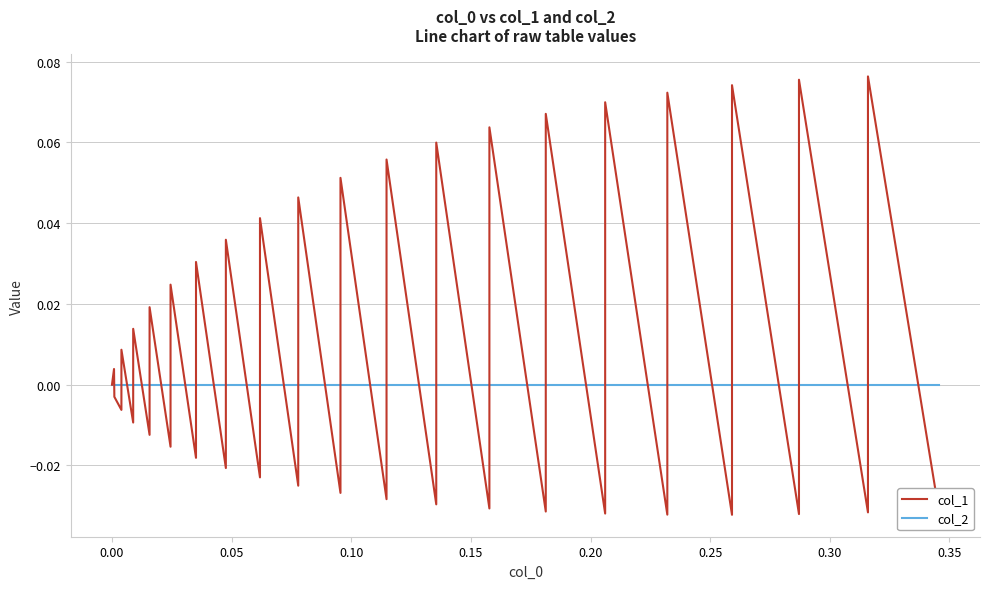

Where do col_1 and col_2 first cross each other?

0.00 and 0.05